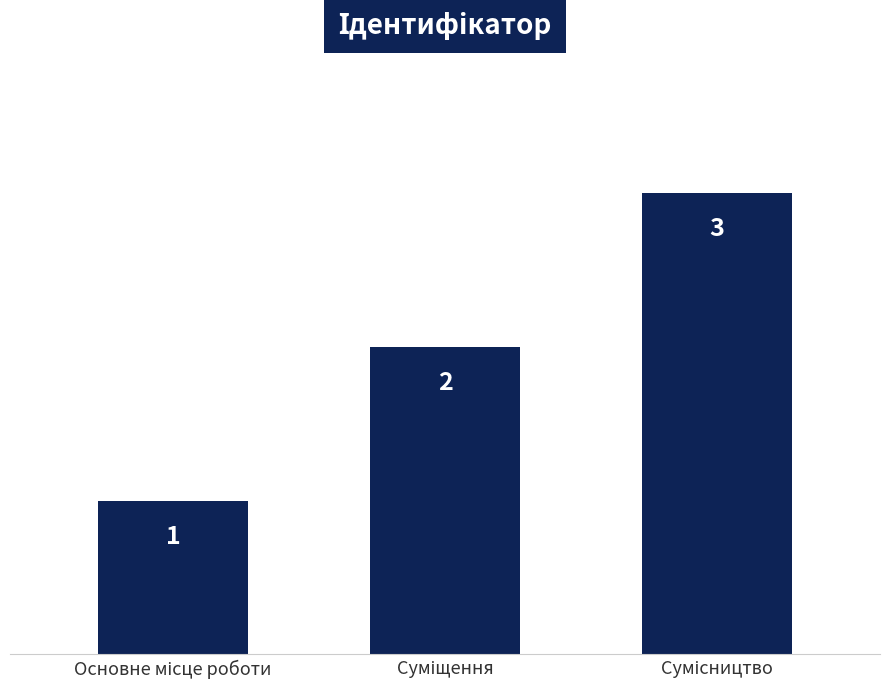

What is the maximum value shown in the chart?

3